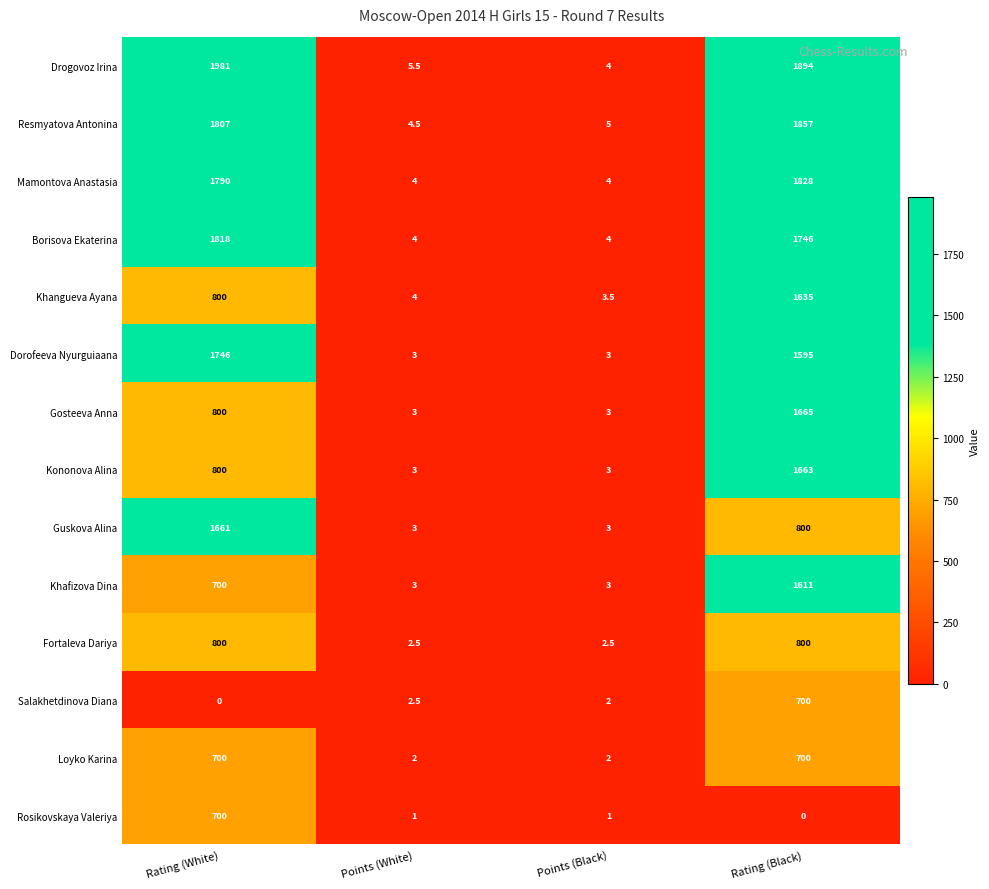

The value of Khafizova Dina at Points (Black) is 3.0. True or false?

True